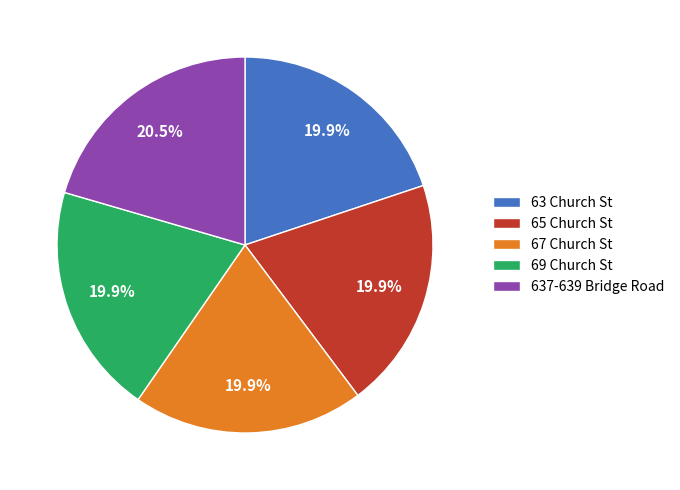

To the nearest percent, what is the average slice percentage?

20%